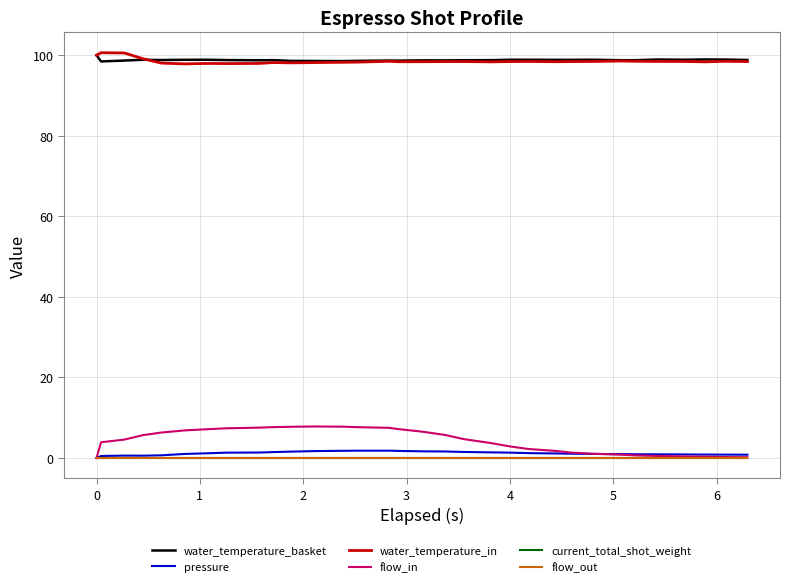

Does the chart have visible grid lines?

Yes